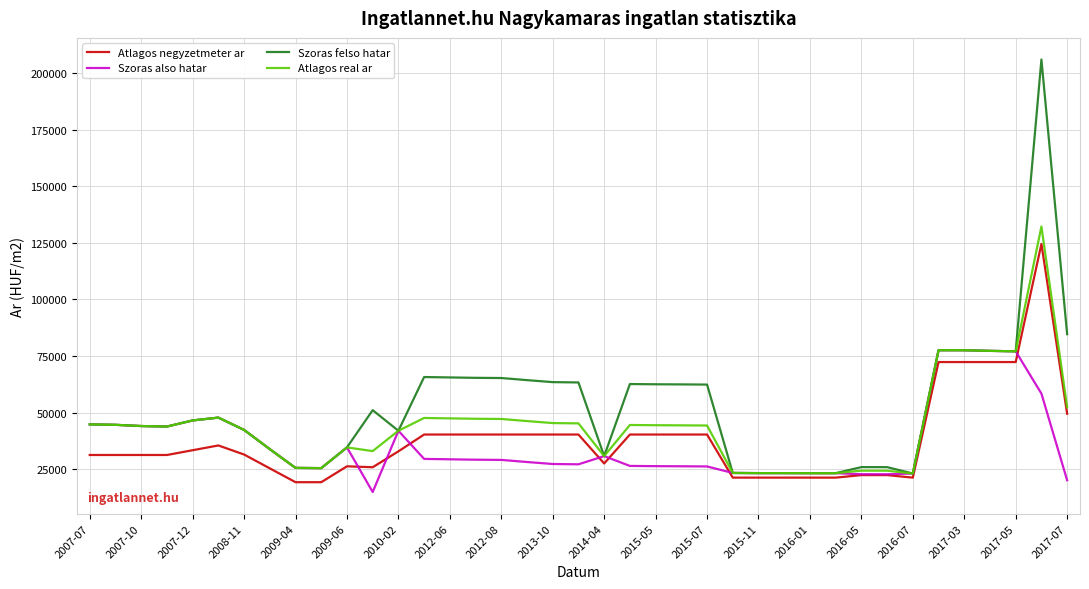

What is the difference between the second highest and minimum values in the Szoras felso hatar series?

61570